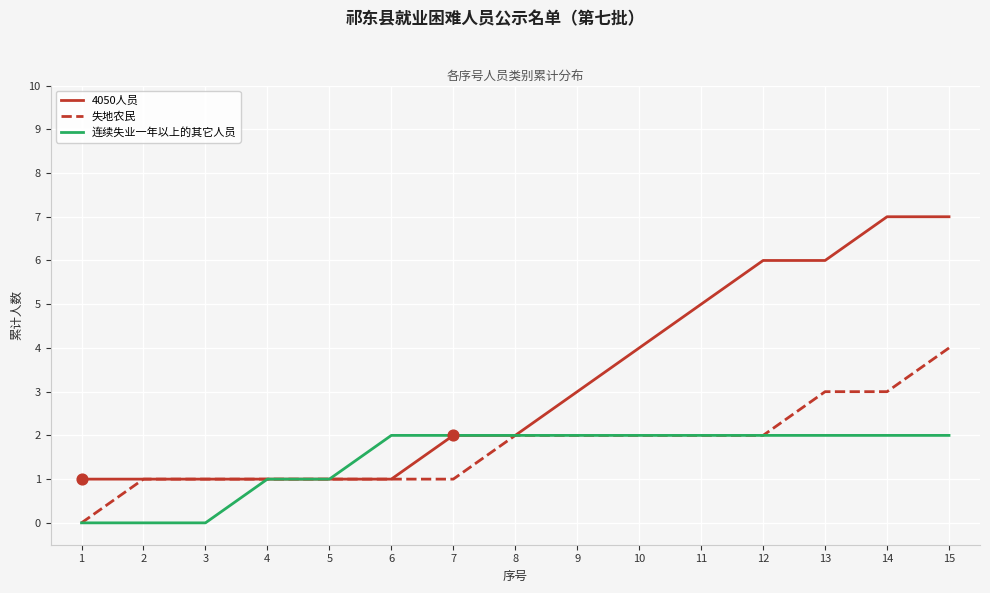

At which category is the sum across all series the highest?

15